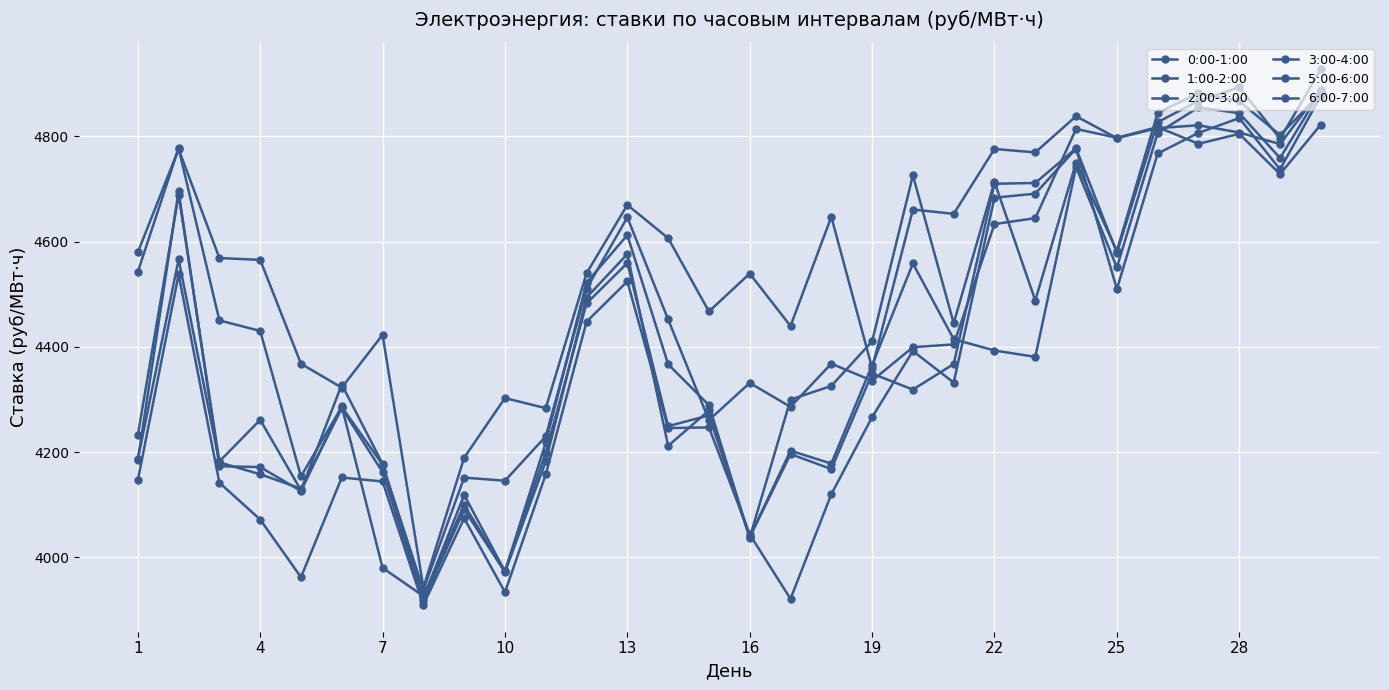

How many categories are shown in the chart?

30